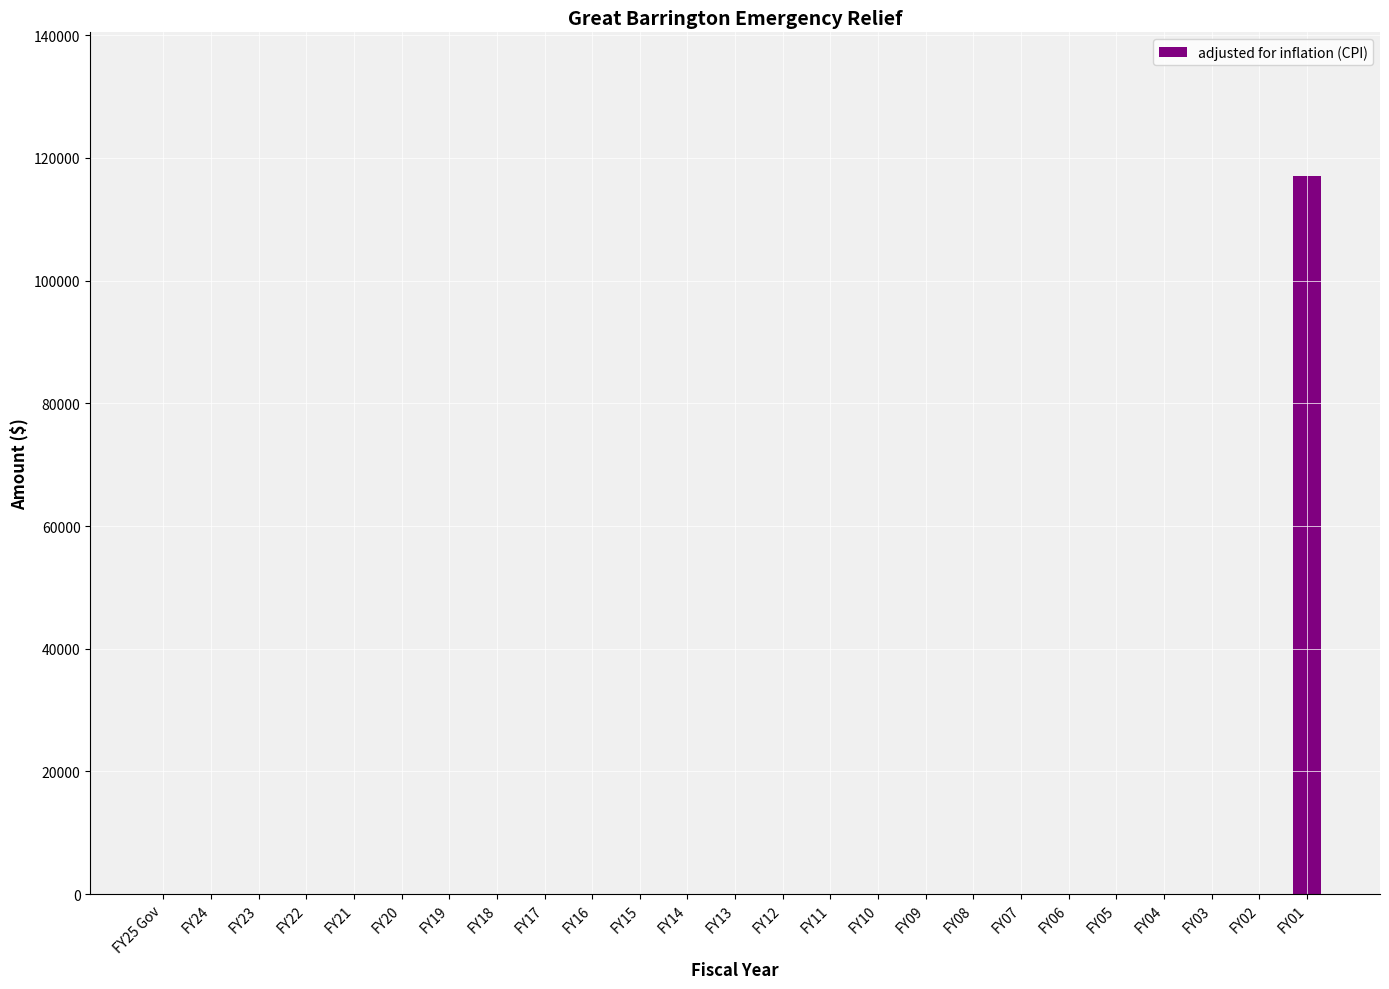

What is the sum of all values?

117054